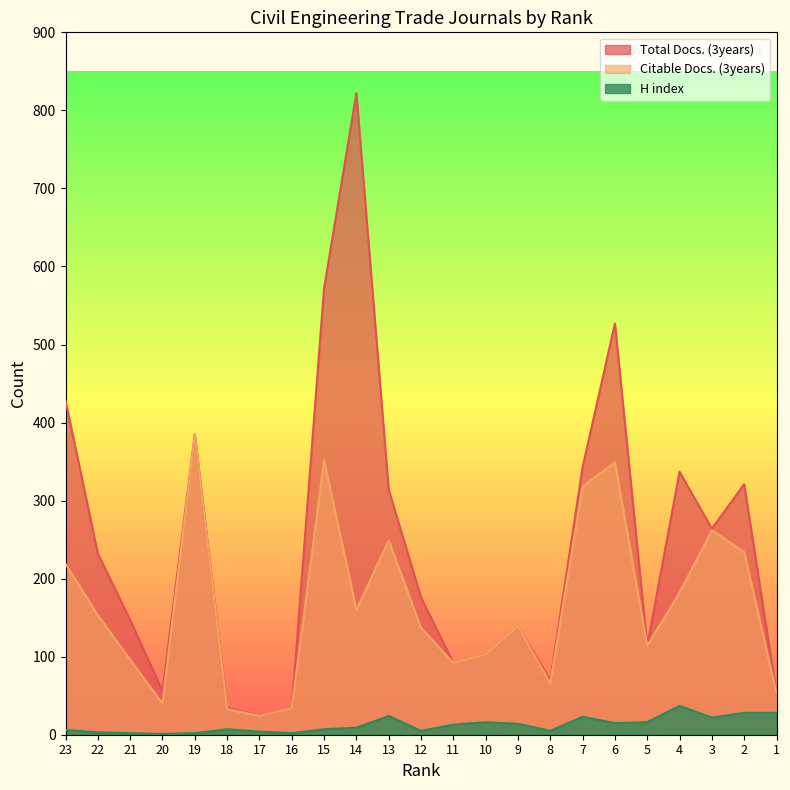

At which label does H index first exceed 9?

13